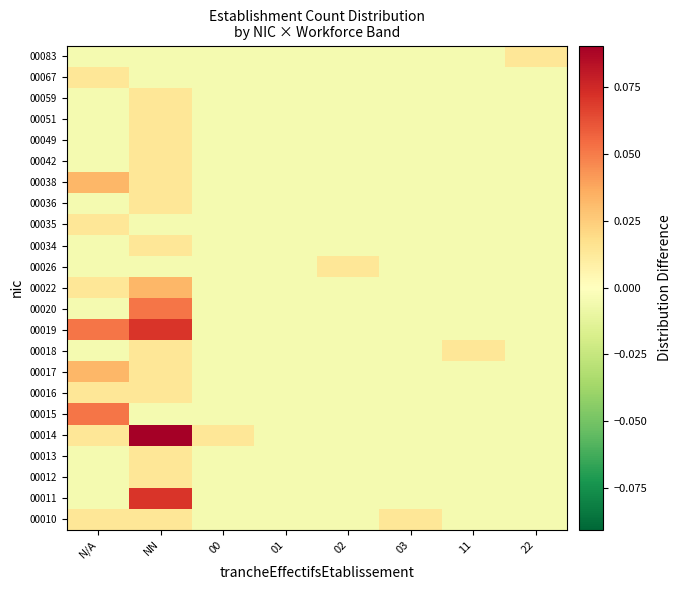

Rank the series at 00 from highest to lowest value.

00014, 00010, 00011, 00012, 00013, 00015, 00016, 00017, 00018, 00019, 00020, 00022, 00026, 00034, 00035, 00036, 00038, 00042, 00049, 00051, 00059, 00067, 00083